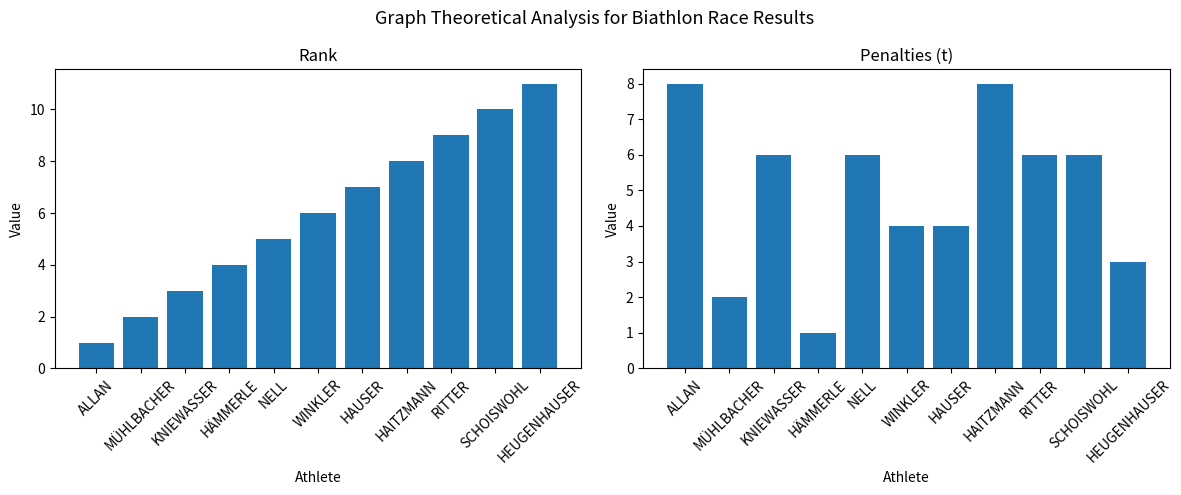

At KNIEWASSER, list the series in order from smallest to largest.

rk, t